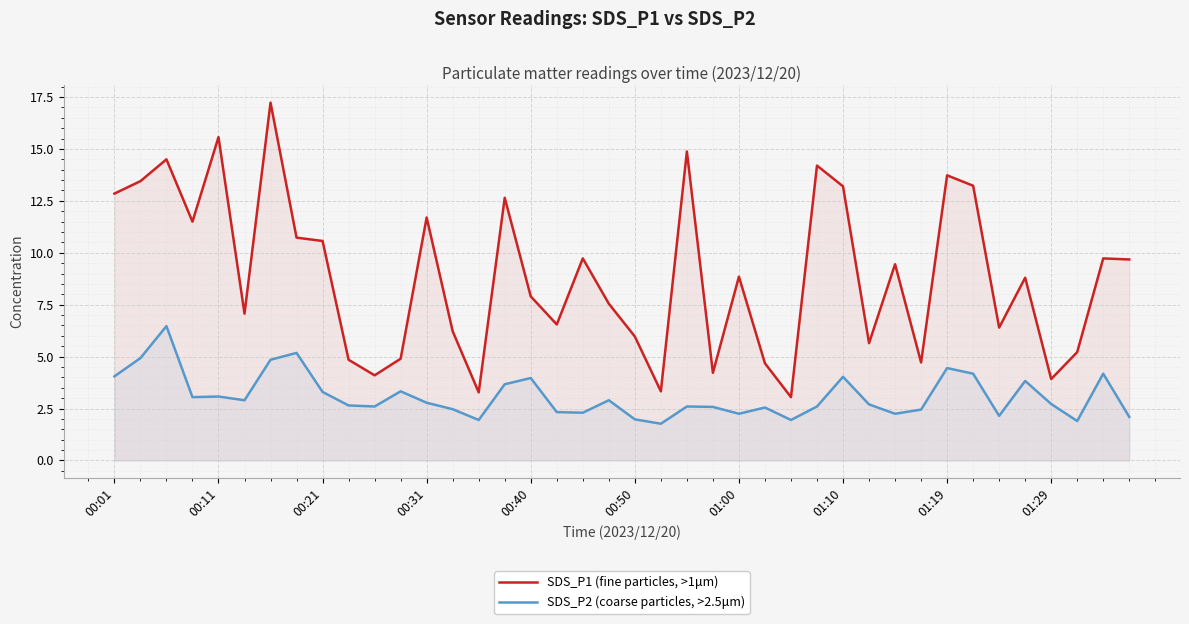

What is the total value across all series at 01:29?

6.6